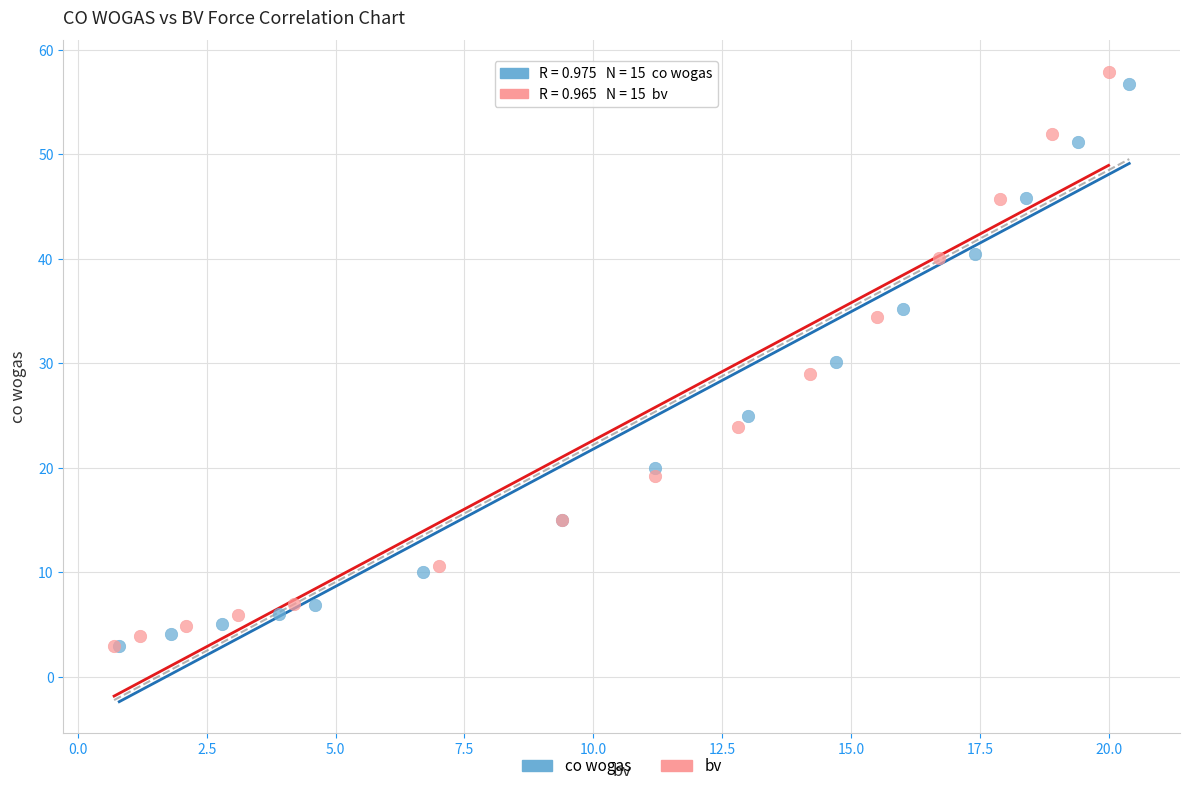

Which series has the widest spread of Y values?

bv